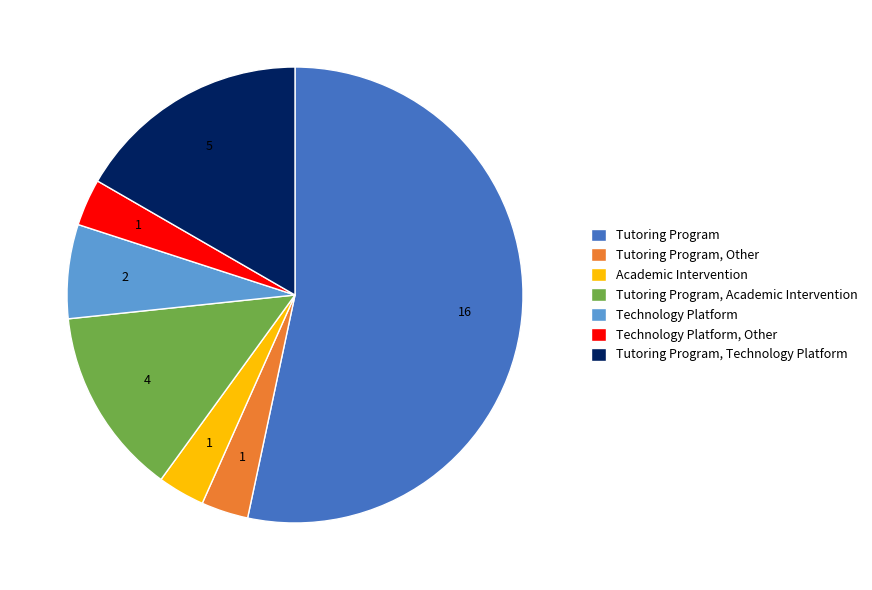

True or false: Tutoring Program accounts for 45% of the total.

False